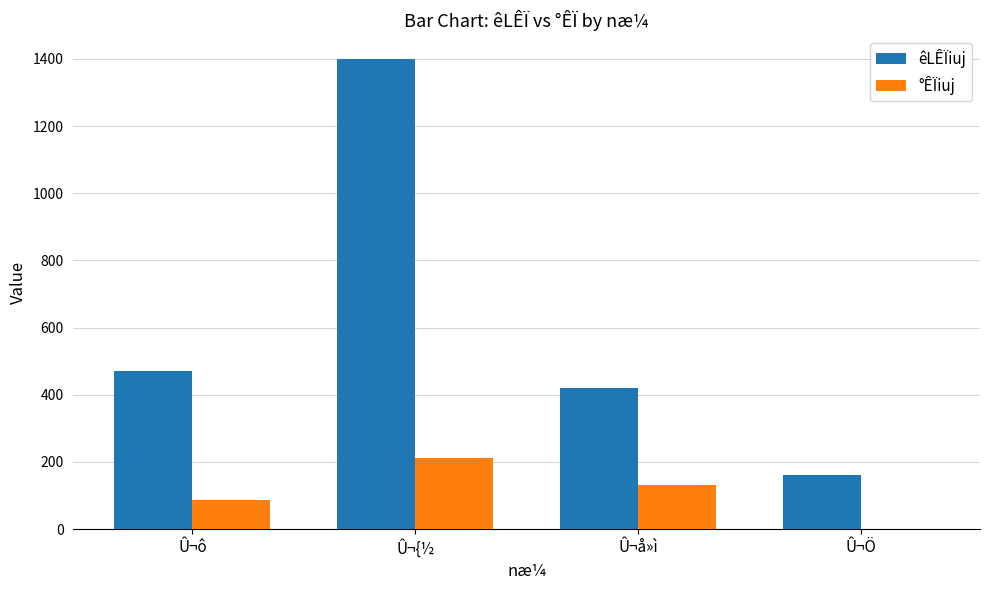

Are the bars grouped side by side (vs. stacked)?

Yes